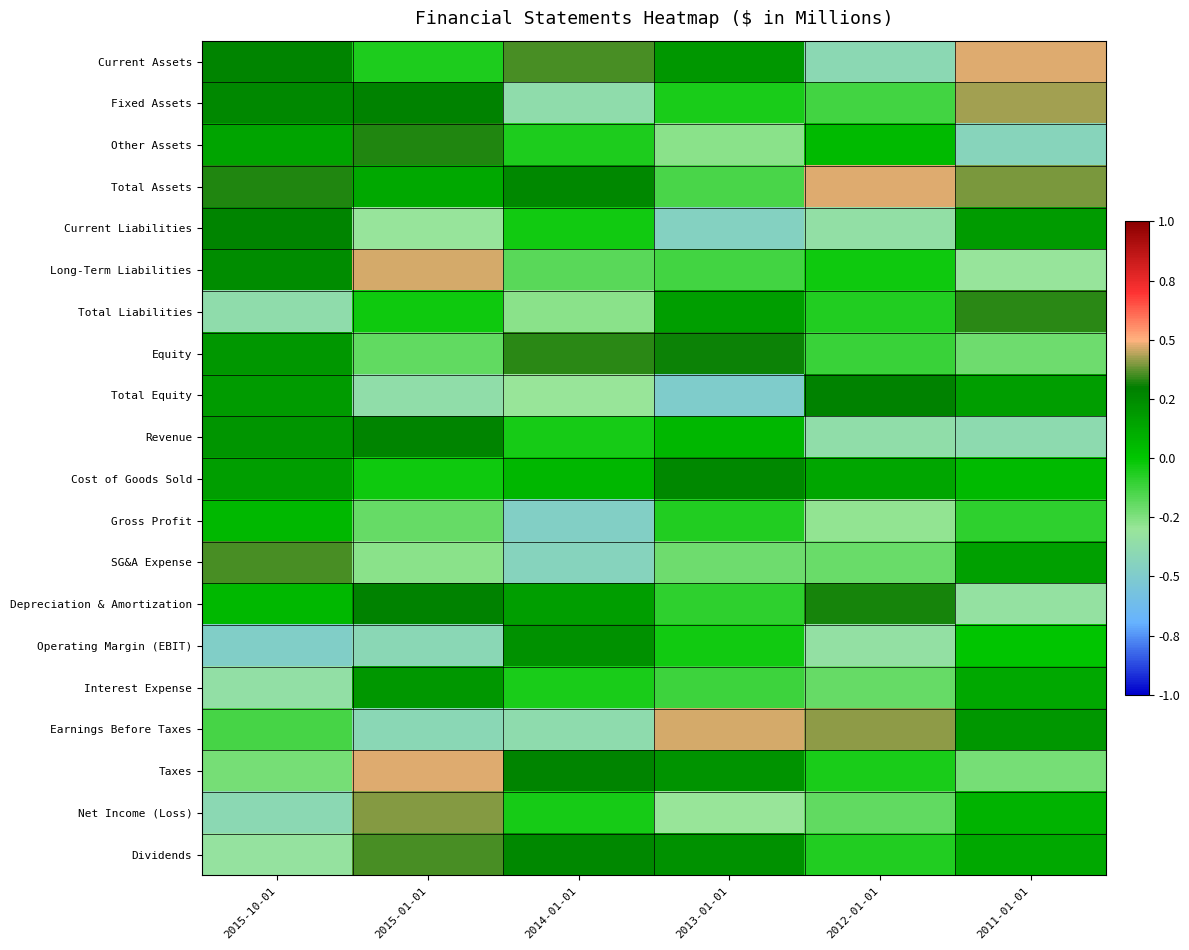

Which series has the widest spread of values?

Current Assets